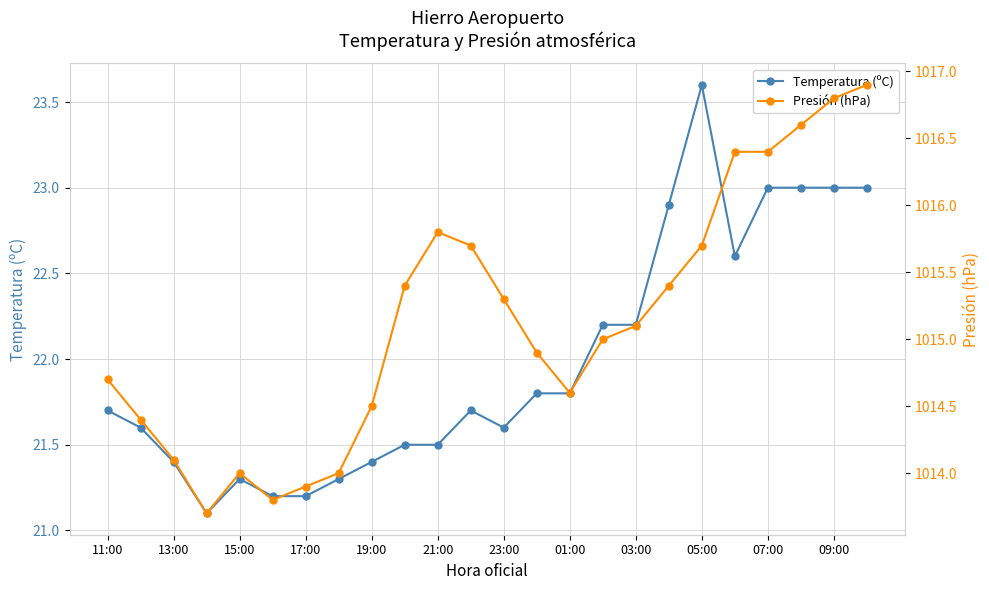

True or false: Temperatura (ºC) has a value of 13.0 at 07:00.

False